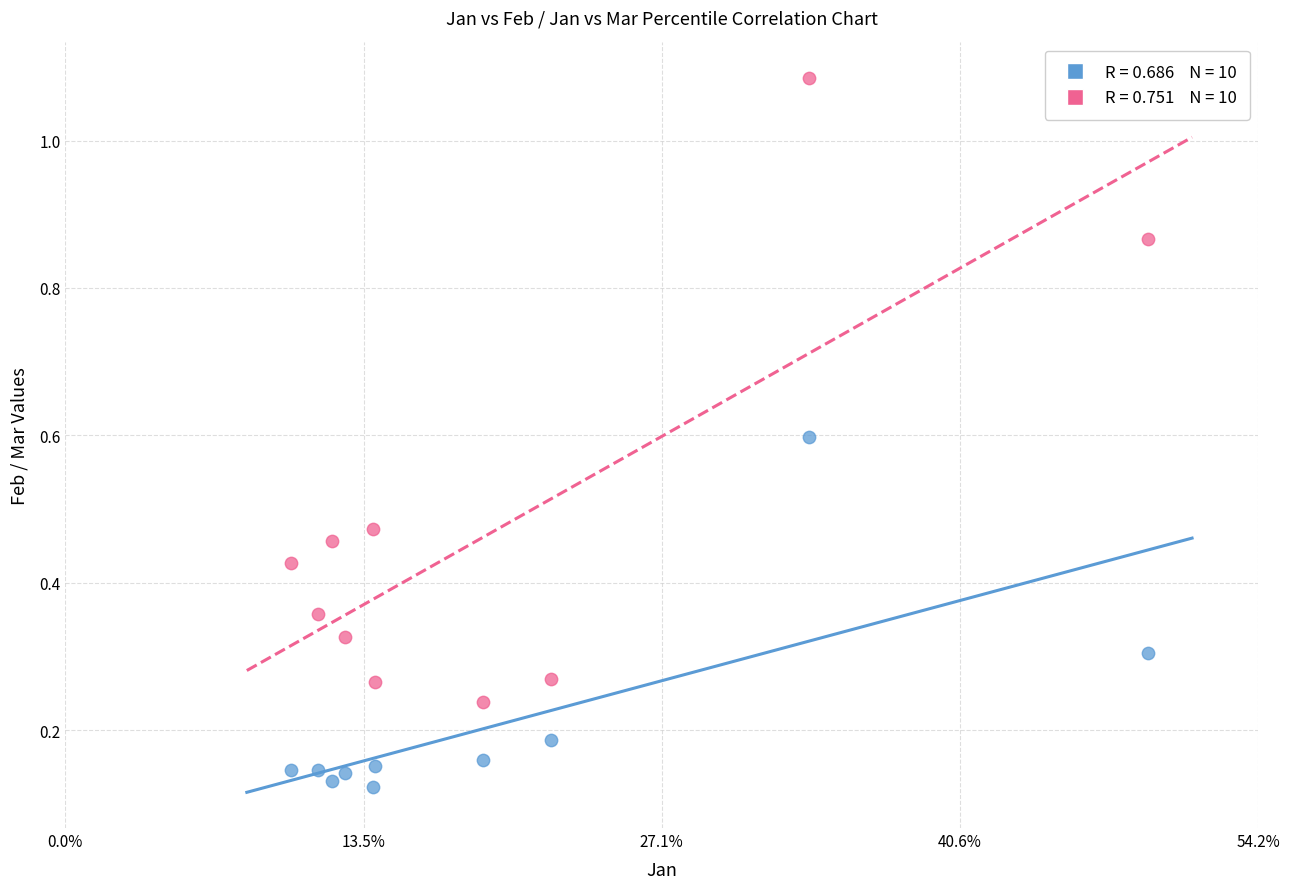

Across all data points, what is the range of Y values (max minus min)?

1.0